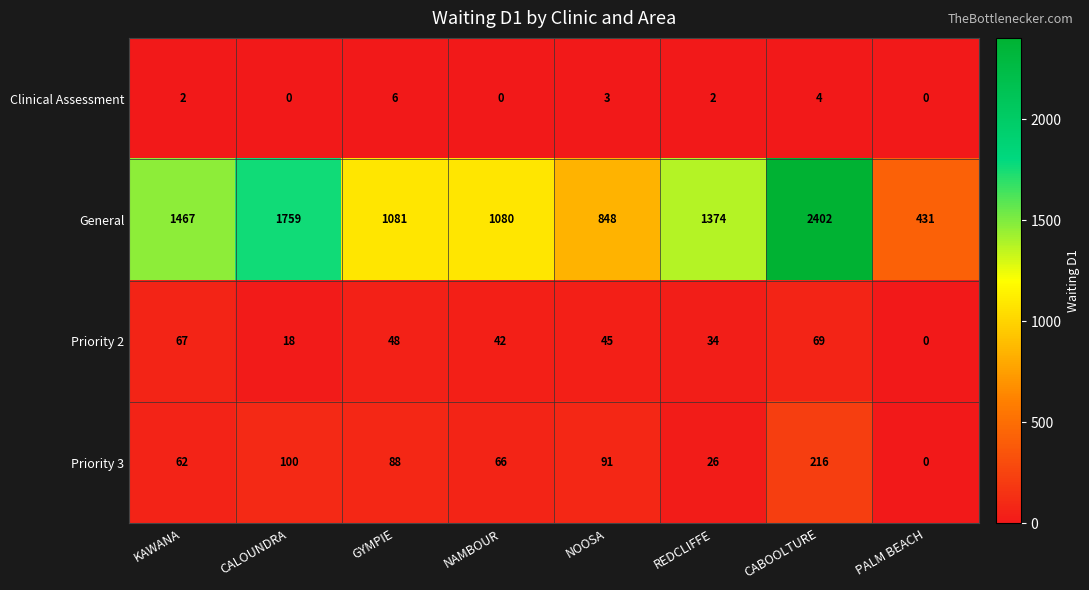

True or false: Priority 2 has a value of 111 at KAWANA.

False